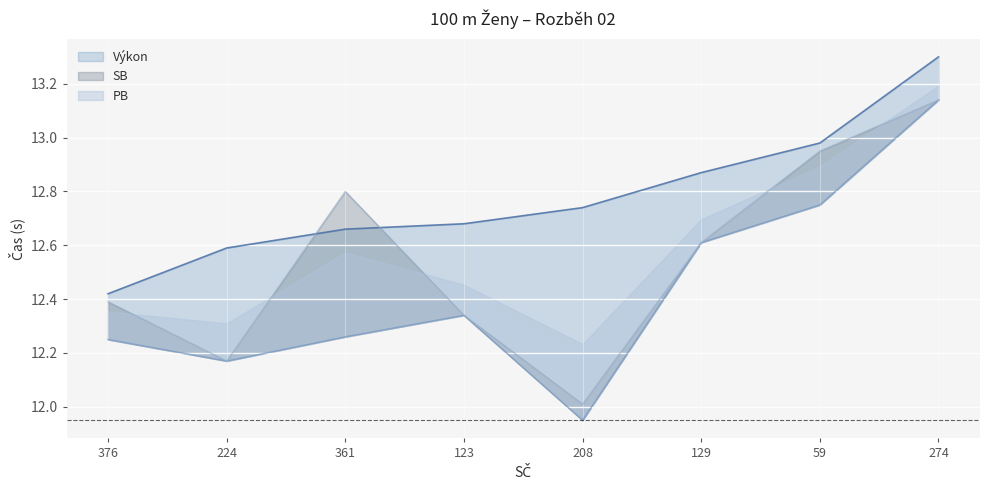

At which category is the sum across all series the highest?

274